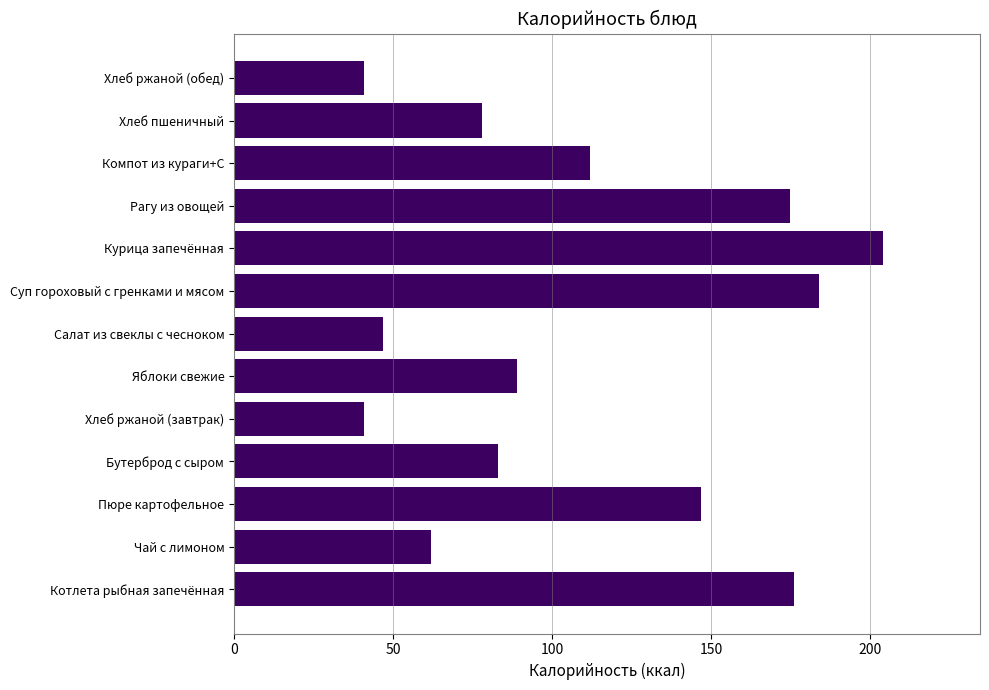

How many bars are there in total?

13